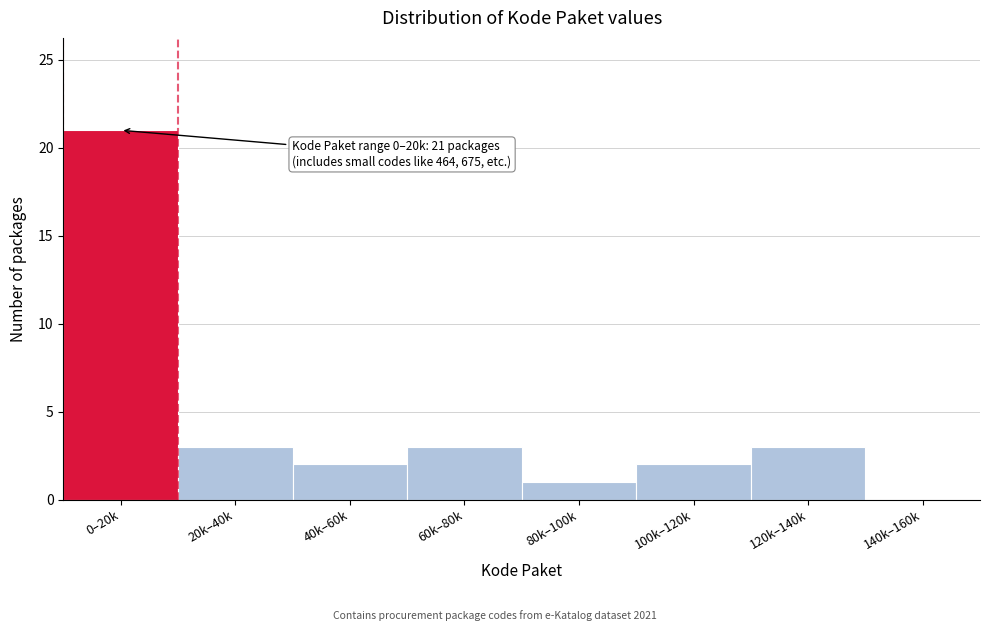

Reading left to right, what are all the values shown in this chart?

0–20k=21	20k–40k=3	40k–60k=2	60k–80k=3	80k–100k=1	100k–120k=2	120k–140k=3	140k–160k=0